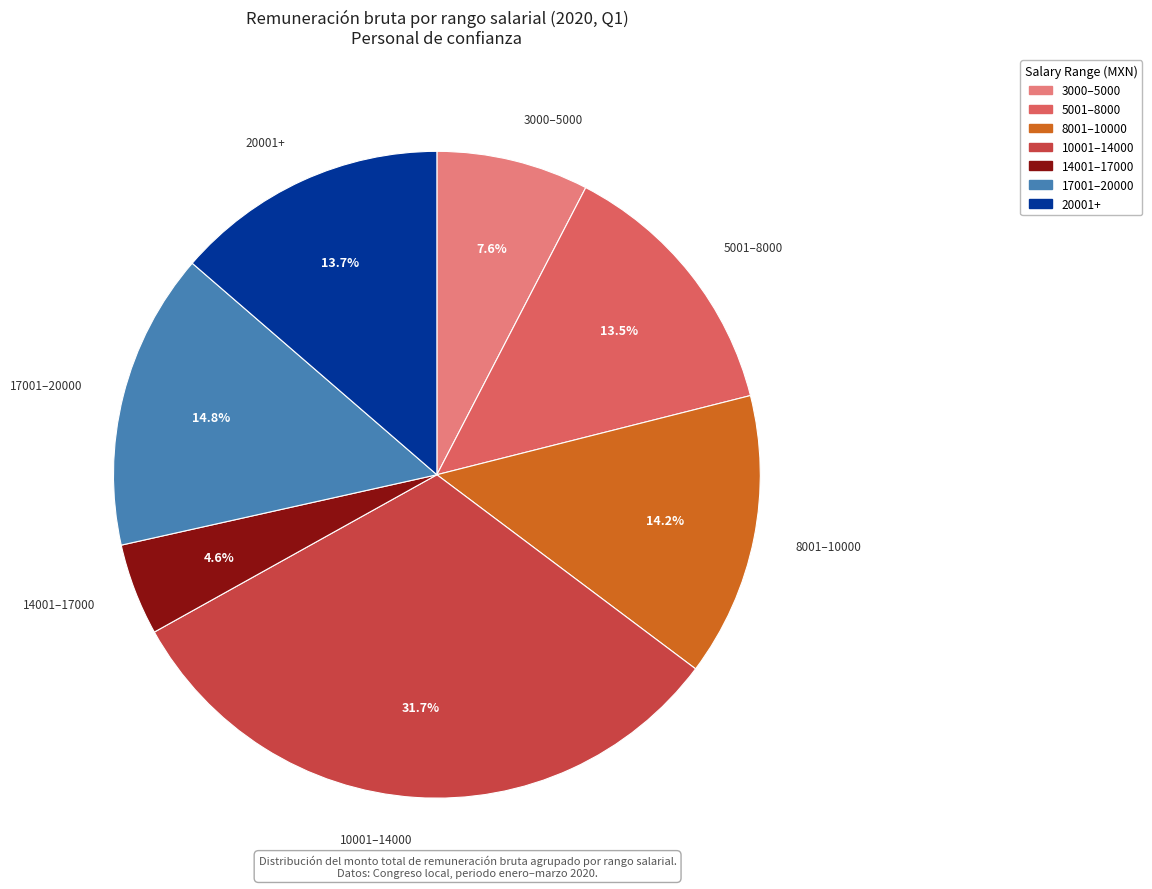

Is there a majority slice in this chart?

No